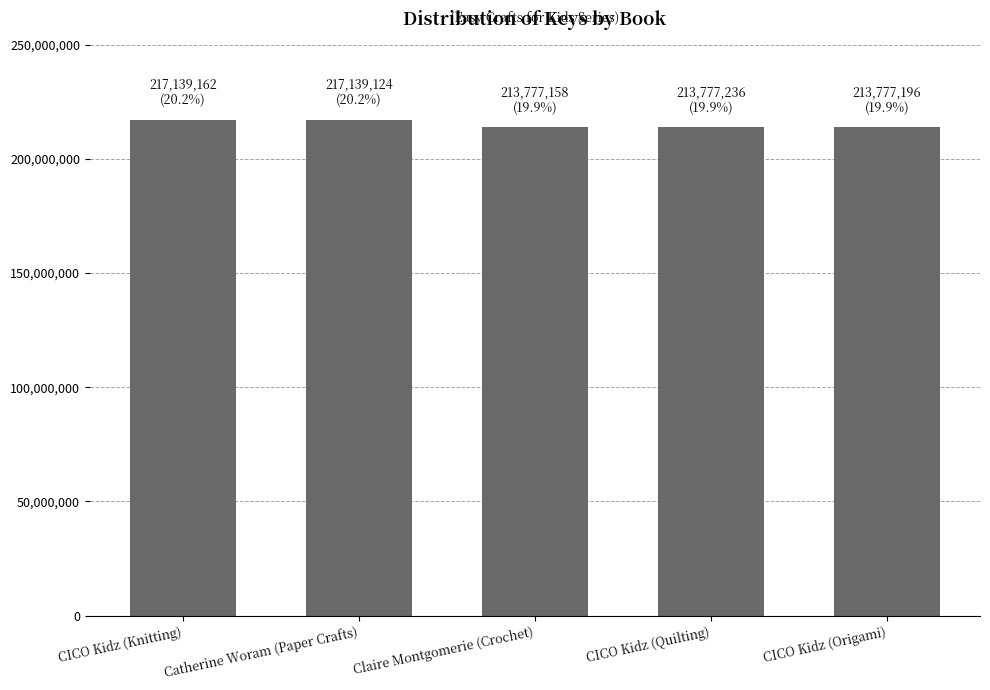

Approximately how many times larger is the value at CICO Kidz (Origami) compared to Catherine Woram (Paper Crafts)?

1.0